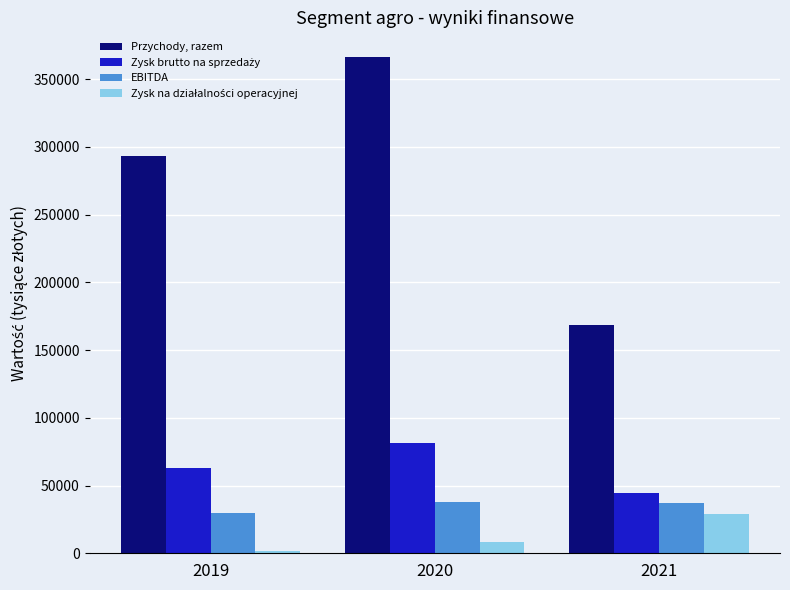

At how many categories does at least one series exceed 327425?

1